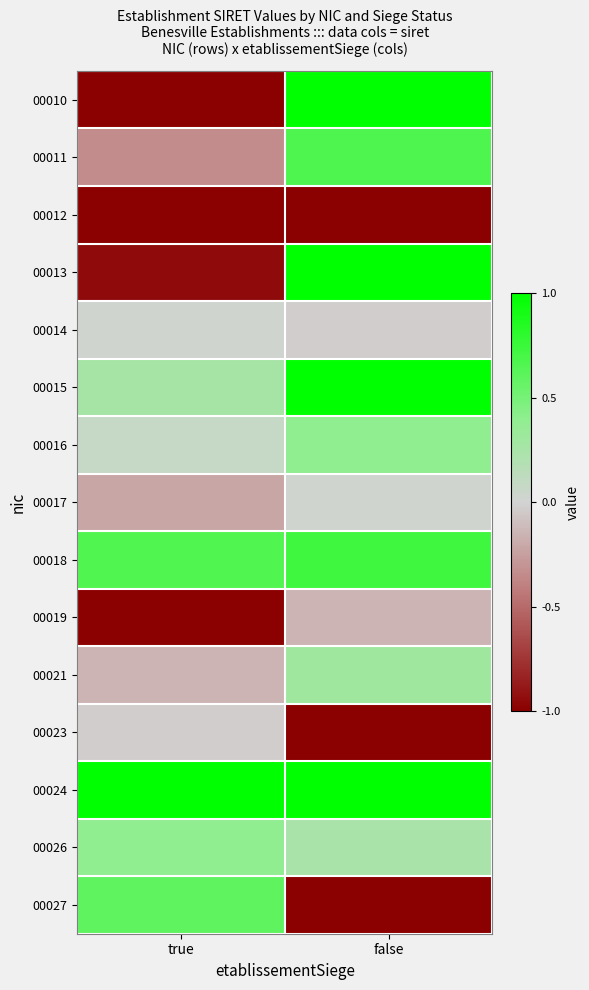

What is the minimum value shown in the chart?

-1.0